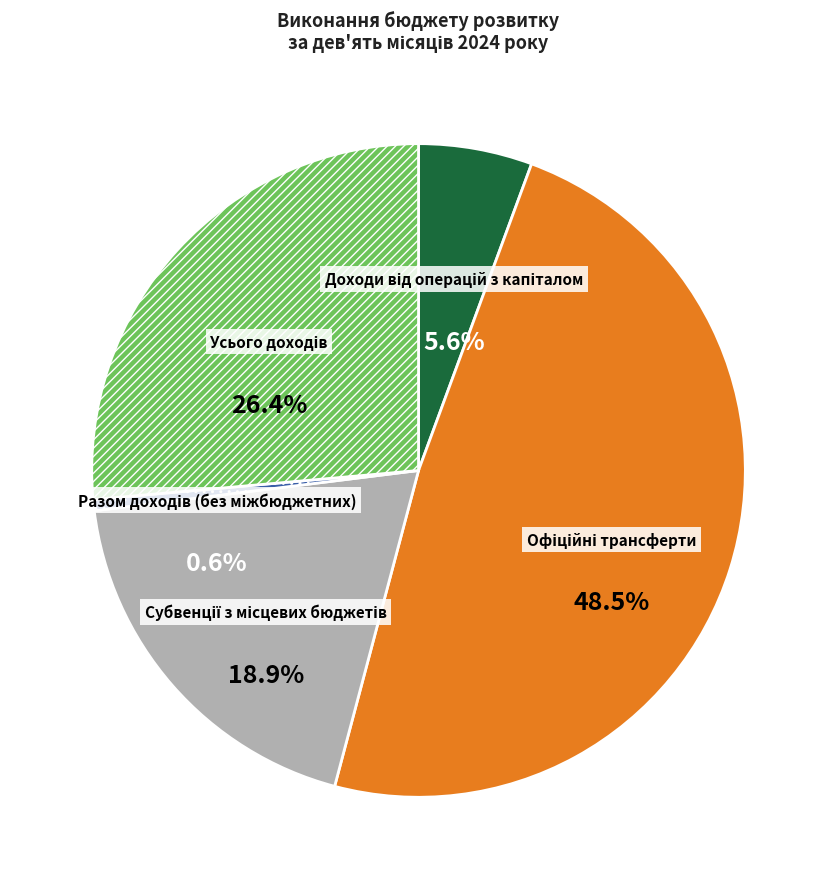

To the nearest percent, what is the difference between the Офіційні трансферти and Доходи від операцій з капіталом slice percentages?

43%